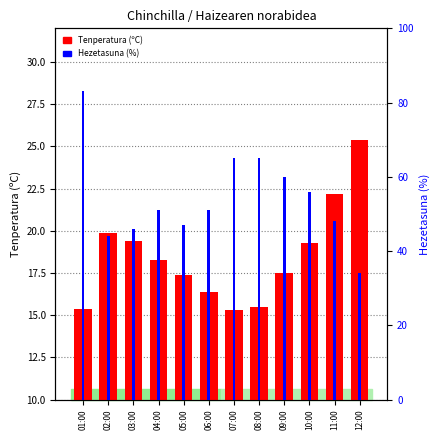

What is the label of the 8th bar from the left?

08:00